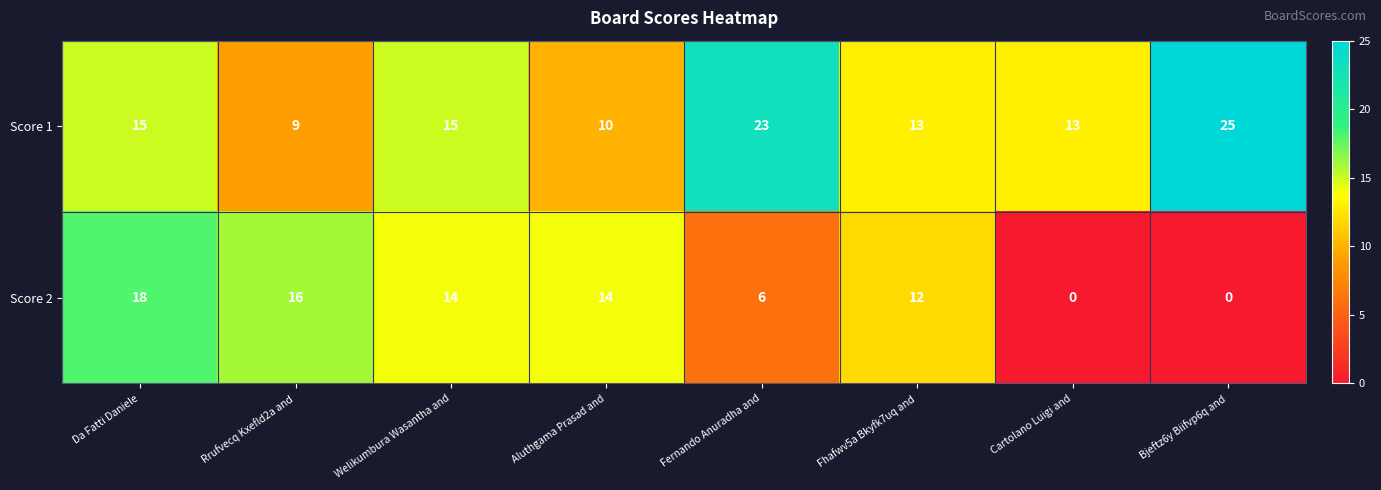

Reading left to right, transcribe all the data shown in this chart.

Score 1: Da Fatti Daniele=15	Rrufvecq Kxefld2a and=9	Welikumbura Wasantha and=15	Aluthgama Prasad and=10	Fernando Anuradha and=23	Fhafwv5a Bkyfk7uq and=13	Cartolano Luigi and=13	Bjeftz6y Biifvp6q and=25
Score 2: Da Fatti Daniele=18	Rrufvecq Kxefld2a and=16	Welikumbura Wasantha and=14	Aluthgama Prasad and=14	Fernando Anuradha and=6	Fhafwv5a Bkyfk7uq and=12	Cartolano Luigi and=0	Bjeftz6y Biifvp6q and=0